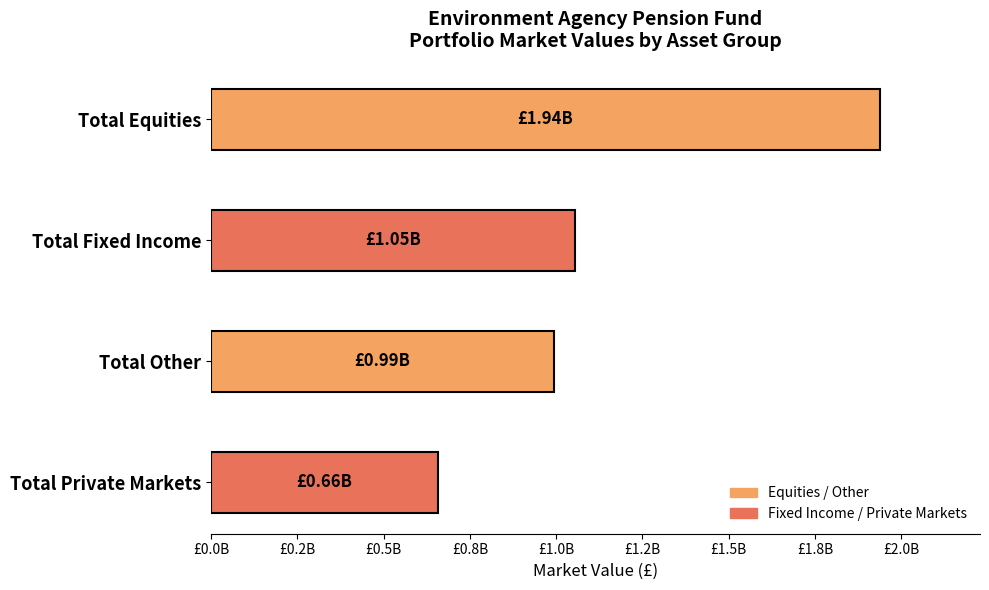

Are the bars horizontal?

Yes